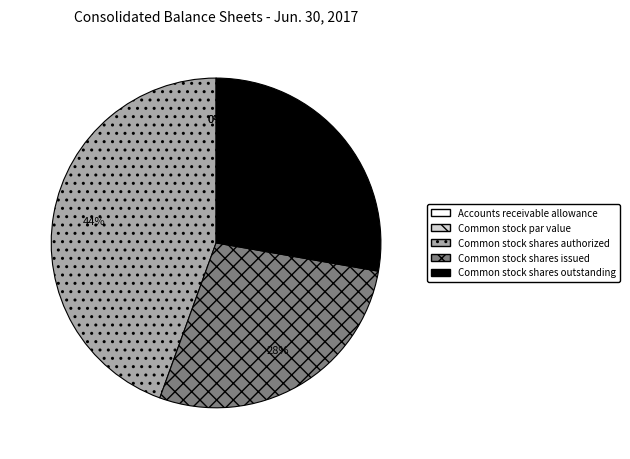

To the nearest percent, what is the combined percentage of Common stock shares authorized and Common stock par value?

44%